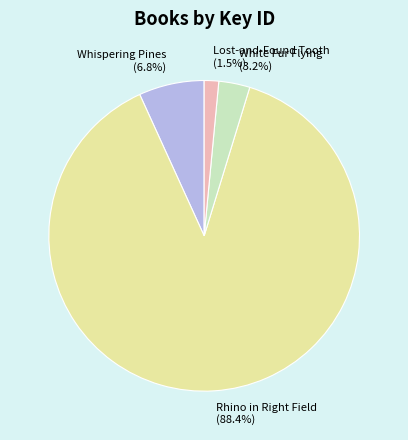

Which has a higher value, Lost-and-Found Tooth or Whispering Pines?

Whispering Pines